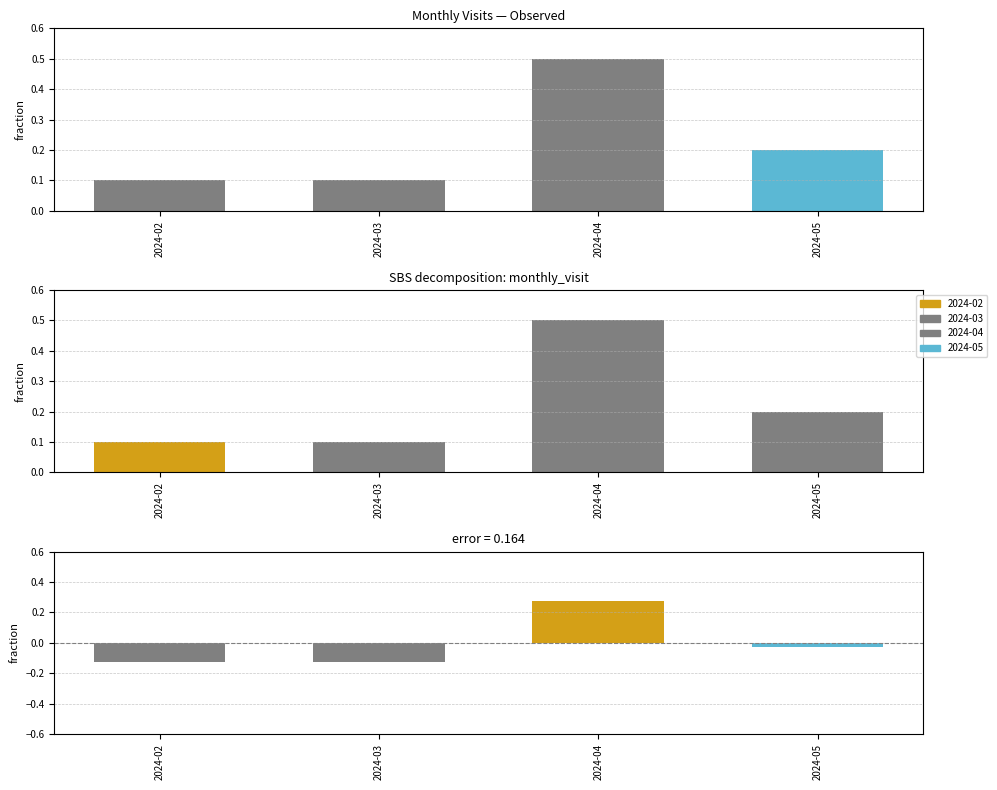

How many values in the error series are below 0?

3